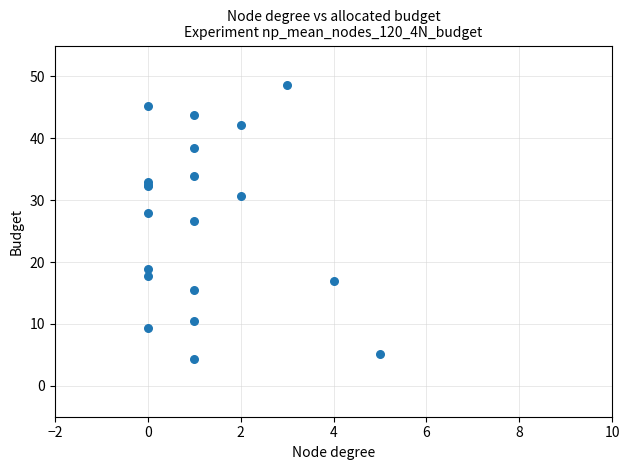

What Y value in the scatter plot is closest to 26?

26.6